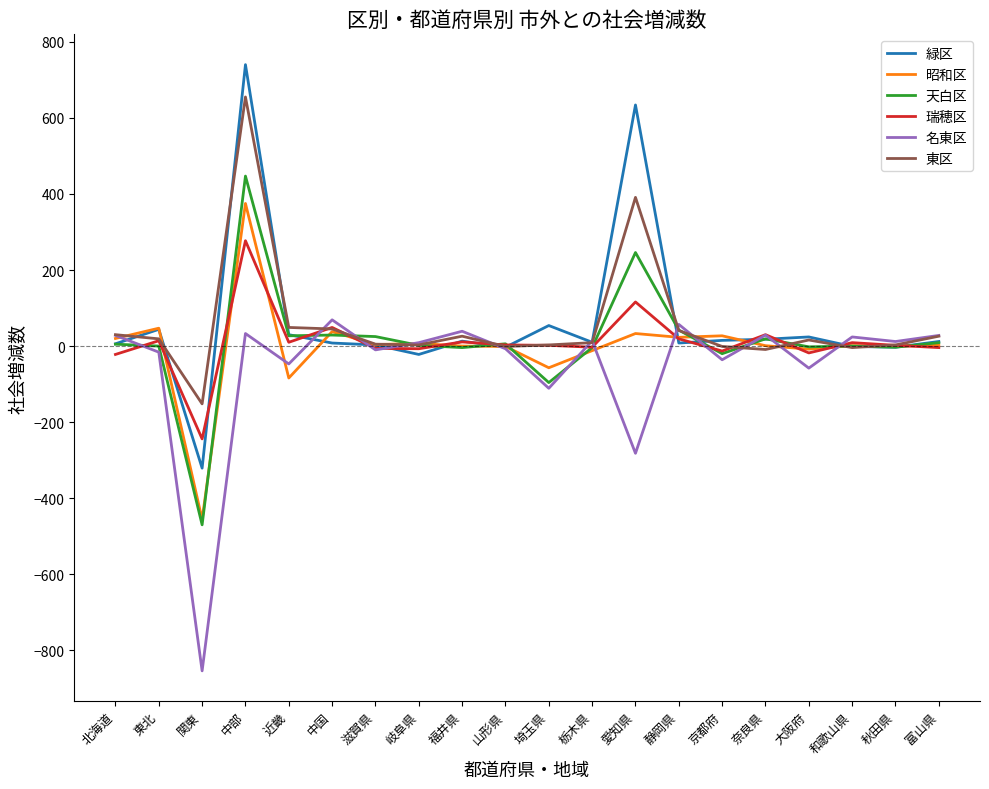

Where is the first local maximum for 瑞穂区?

東北